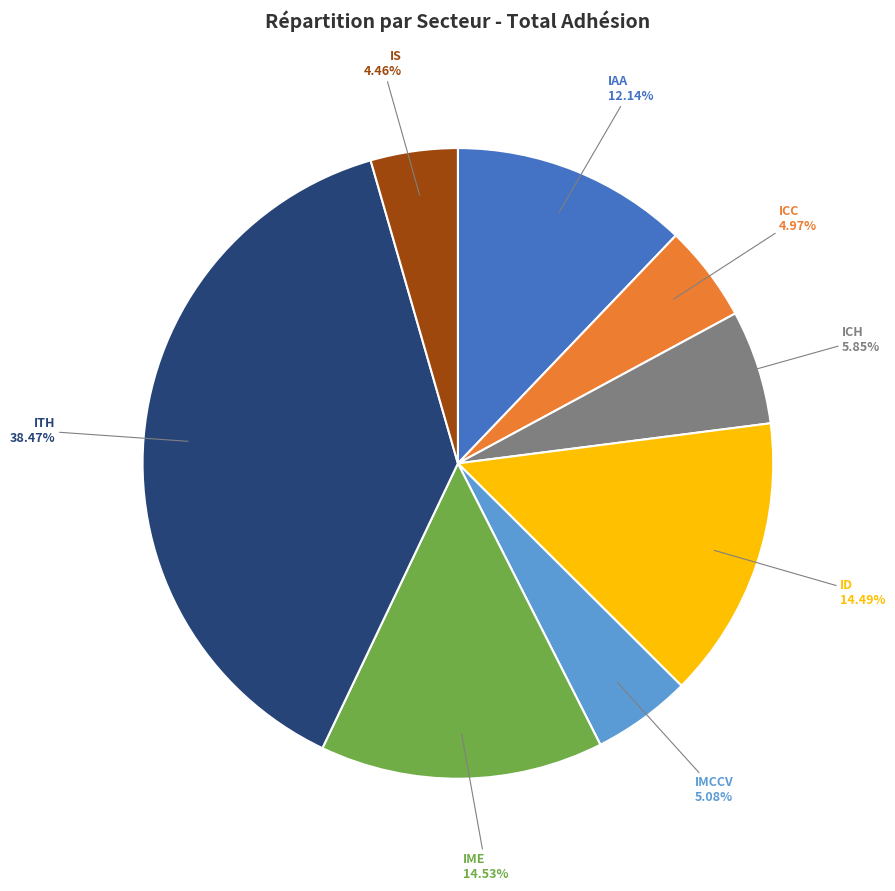

Count the number of slices in the pie.

8